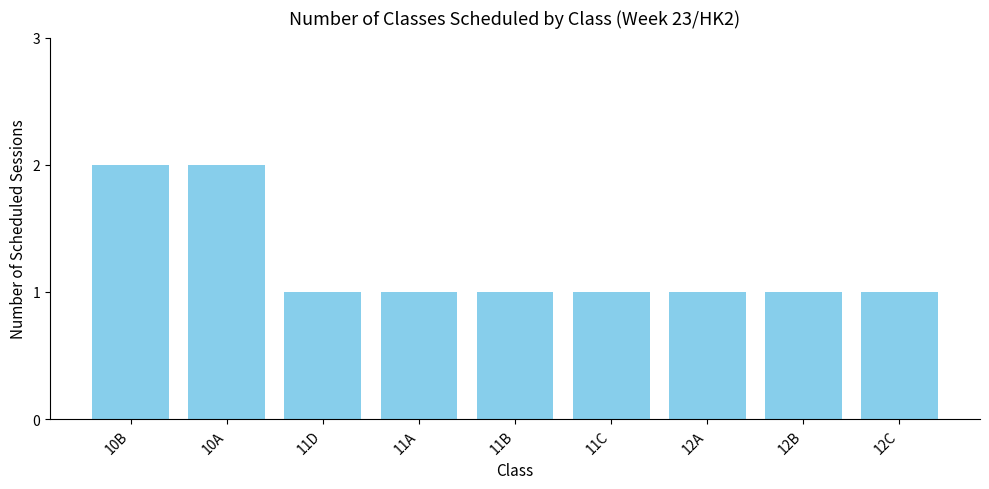

What is the label of the 1st bar from the right?

12C